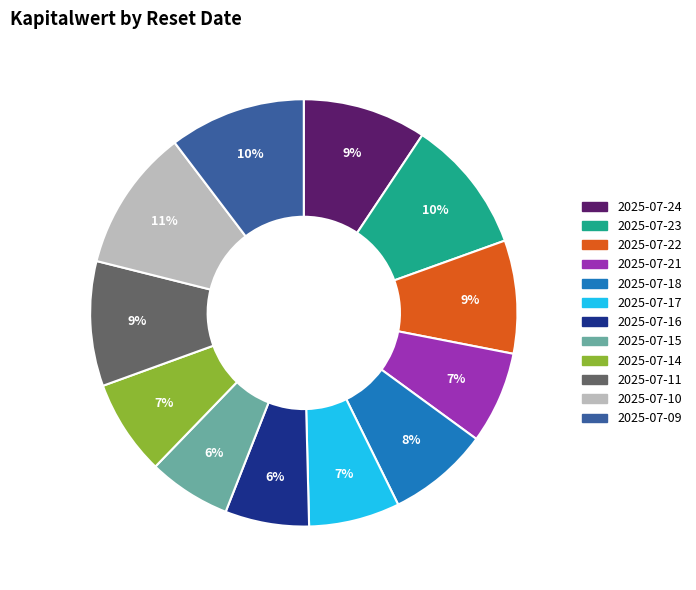

To the nearest percent, what is the difference between the largest and smallest slice percentages?

5%